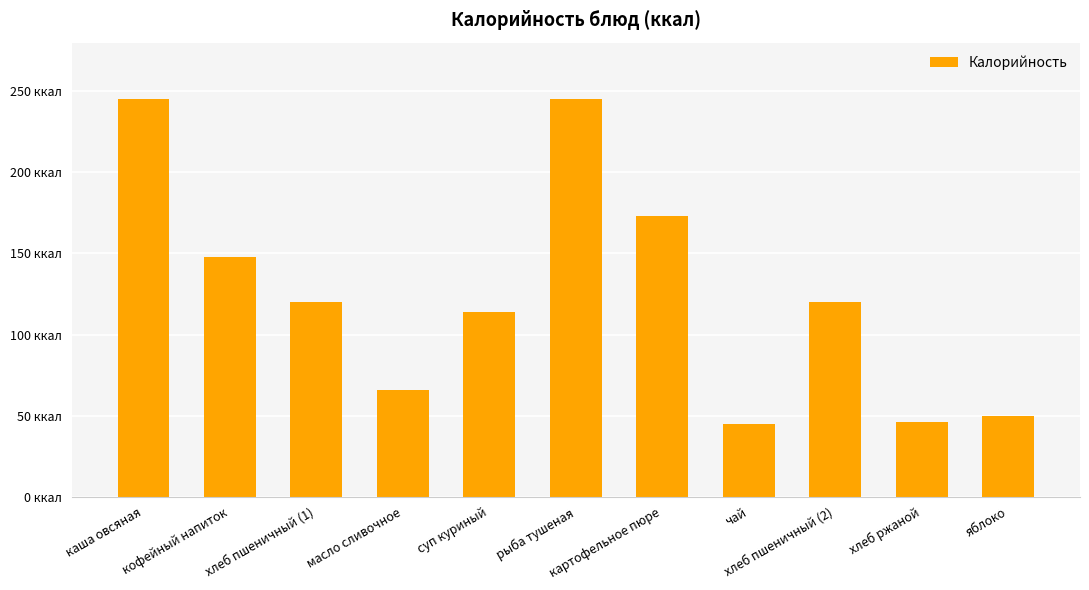

Are the bars horizontal?

No